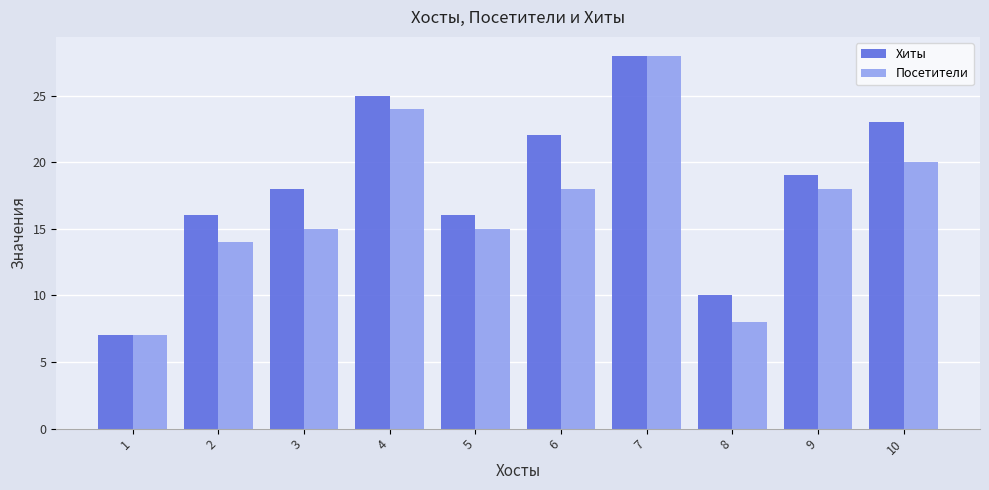

Is it true that Посетители equals 15 at 3?

True